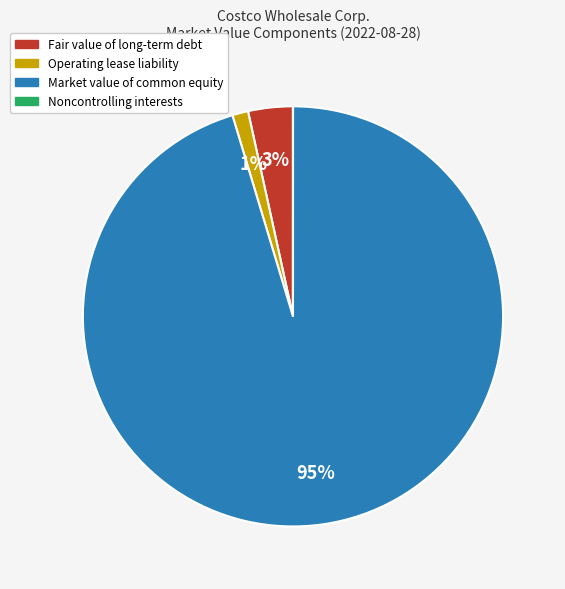

Which has a higher value, Operating lease liability or Market value of common equity?

Market value of common equity